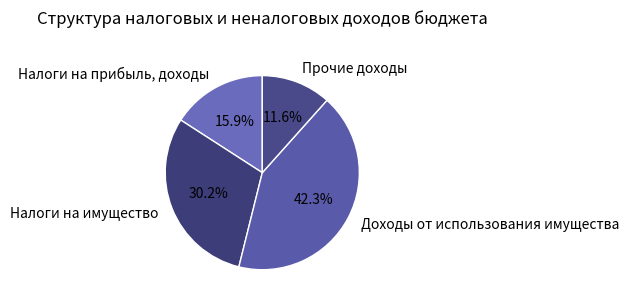

Count the number of slices in the pie.

4